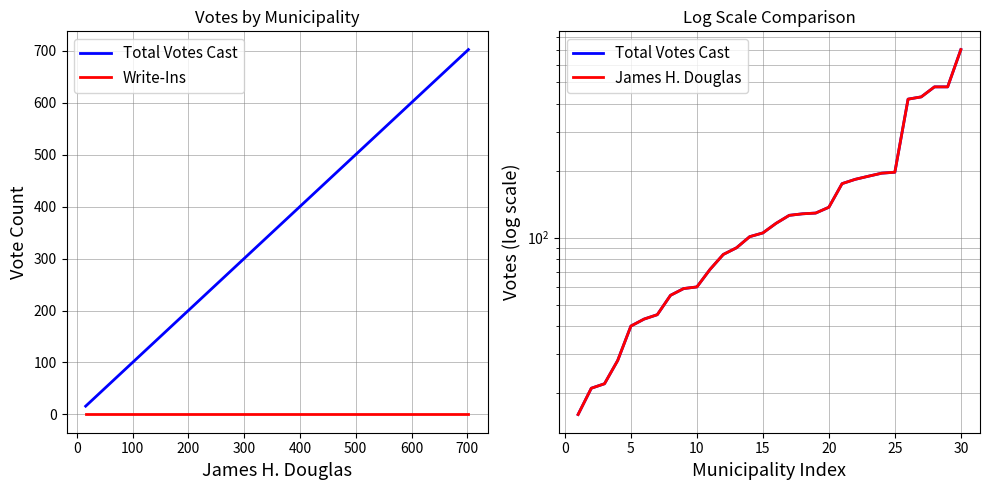

What is the difference between the maximum and minimum values in the Total Votes Cast series?

686